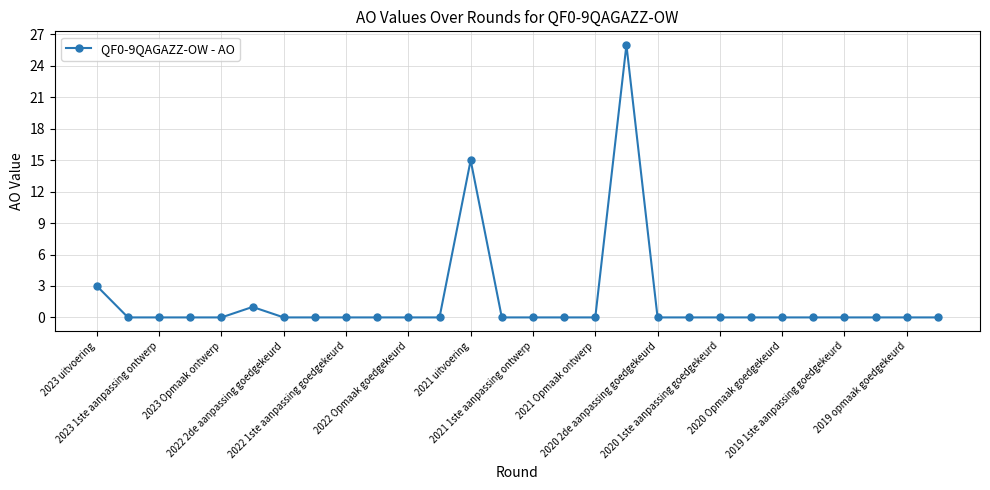

What is the difference between the second highest and second lowest values?

15